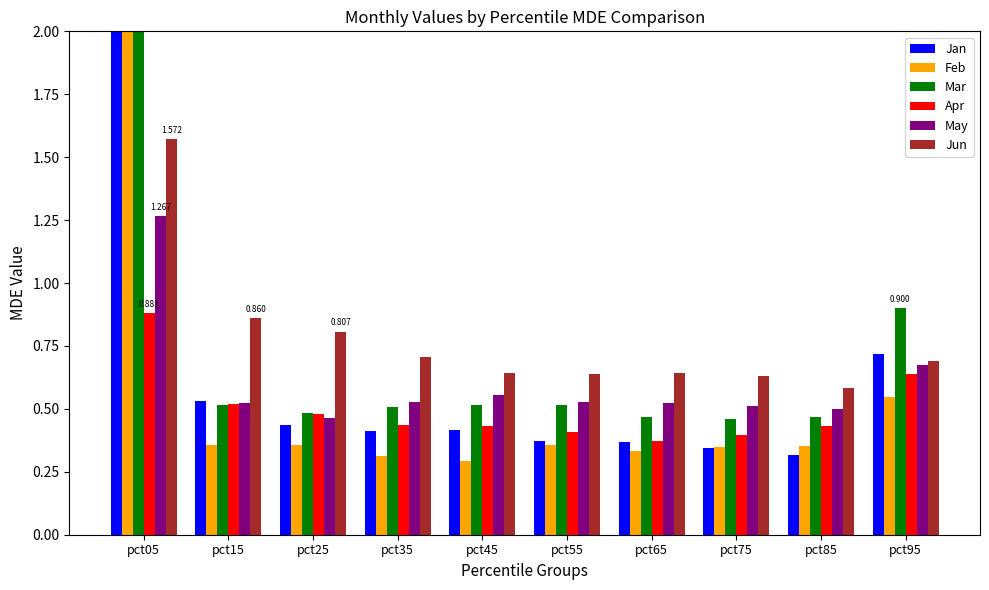

Rank the categories by Apr value from lowest to highest.

pct65, pct75, pct55, pct45, pct85, pct35, pct25, pct15, pct95, pct05